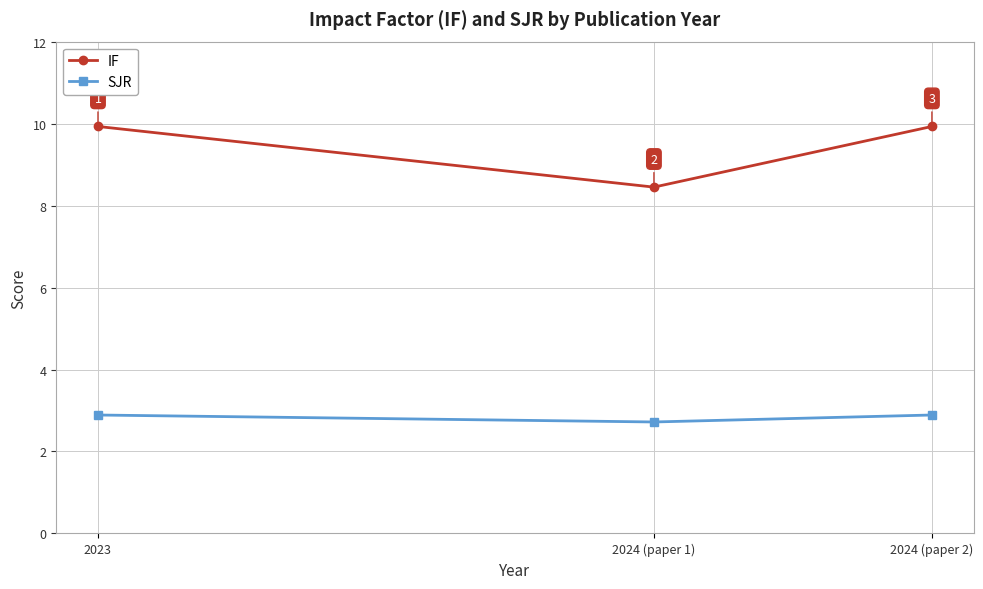

What is the highest value of the SJR series?

2.9